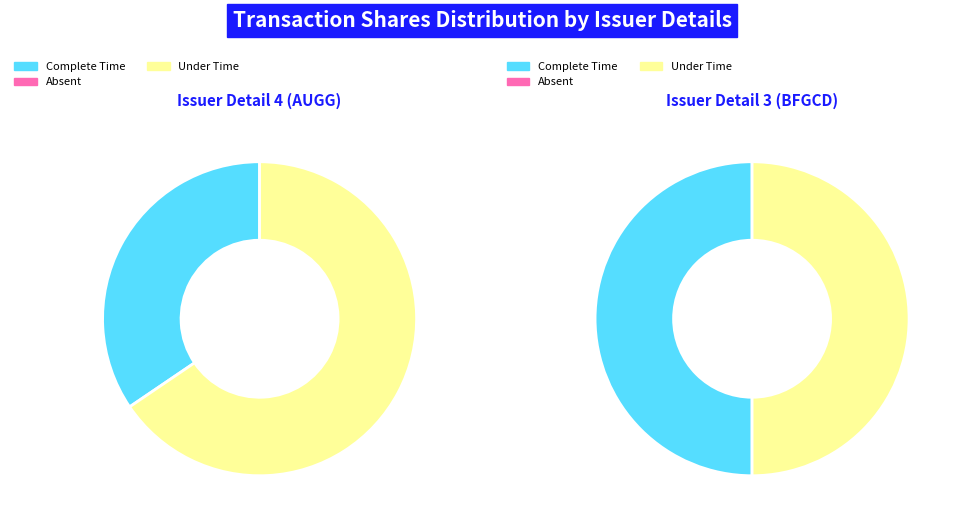

Is it true that issuerDetailsId: 4 is 80% of the pie?

False